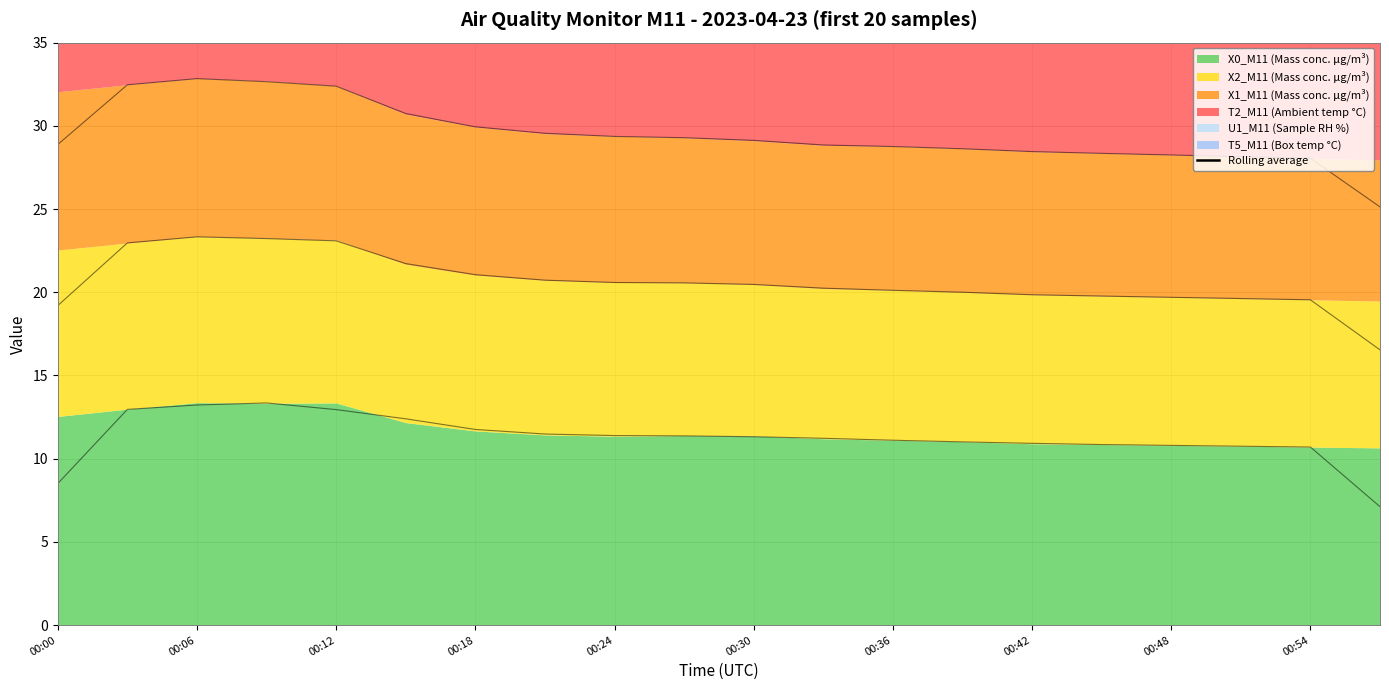

What is the average value?

84.5